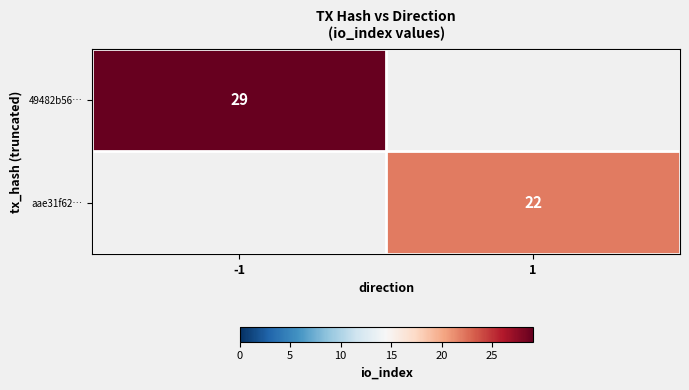

Is the value of 49482b56… at -1 greater than the value of aae31f62… at 1?

Yes